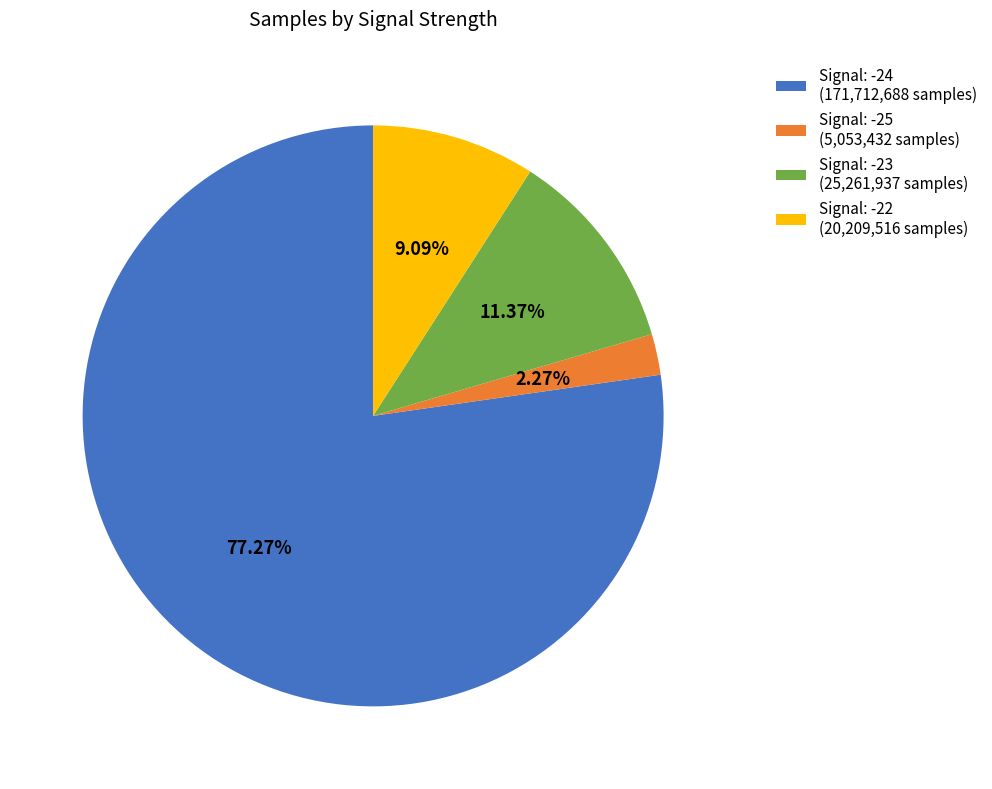

Count the number of slices in the pie.

4